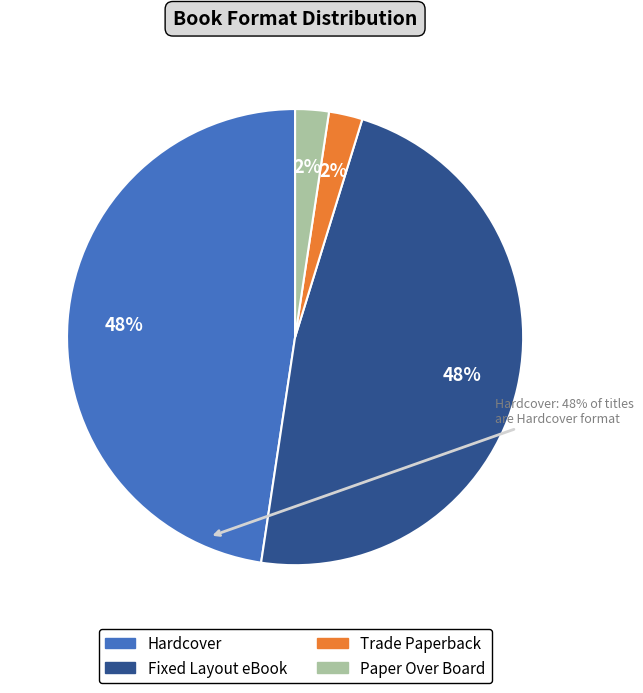

Is it true that Hardcover is 48% of the pie?

True